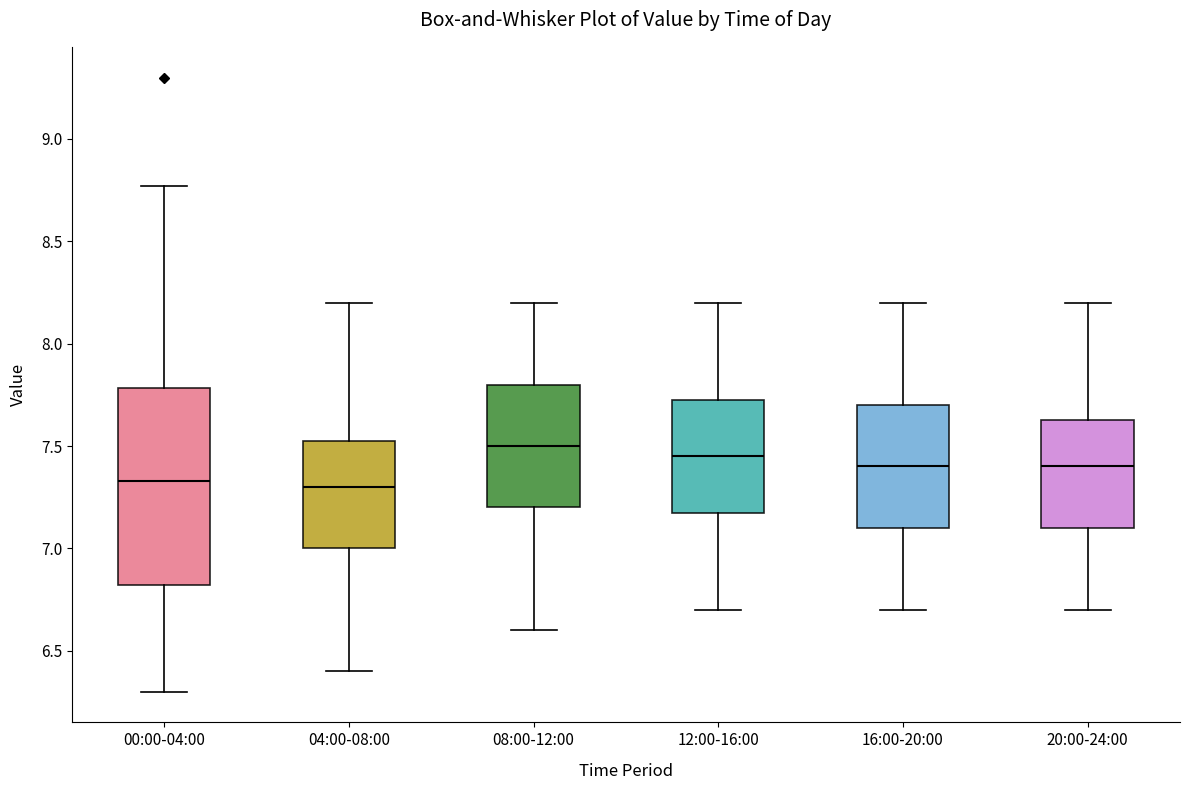

Comparing the boxes themselves (not the whiskers), which one is the tallest?

00:00-04:00